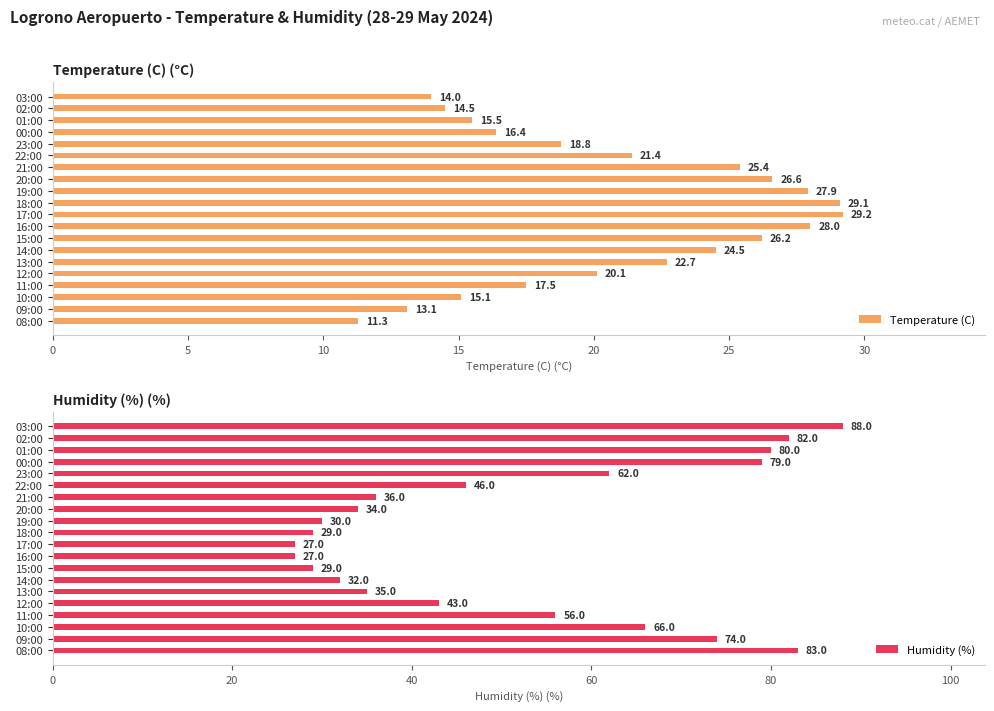

At how many categories does at least one series exceed 55?

9